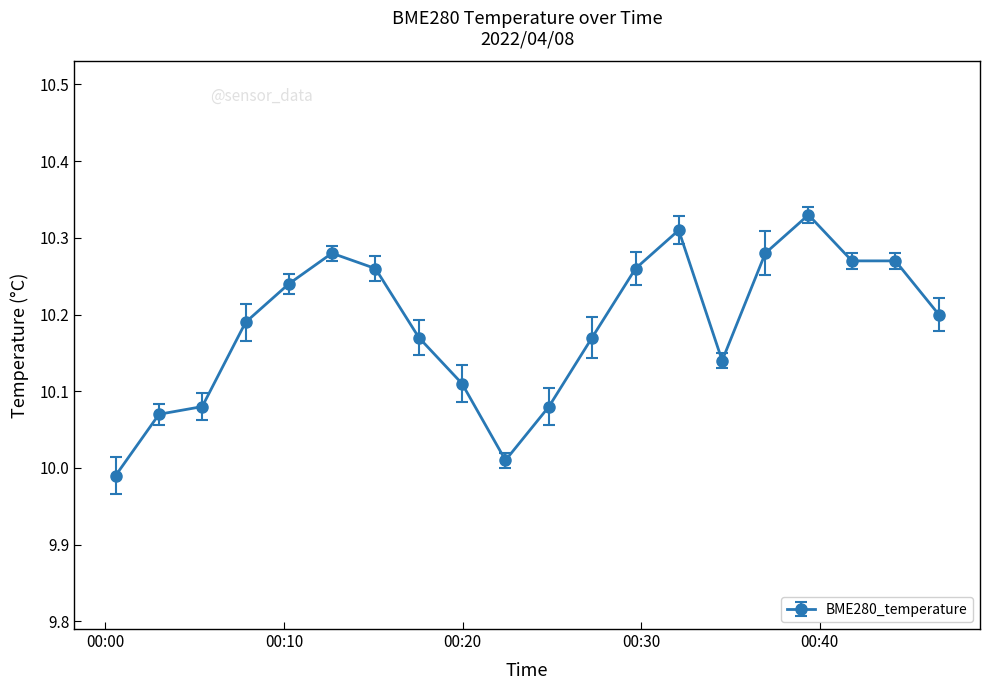

How many categories are shown in the chart?

20